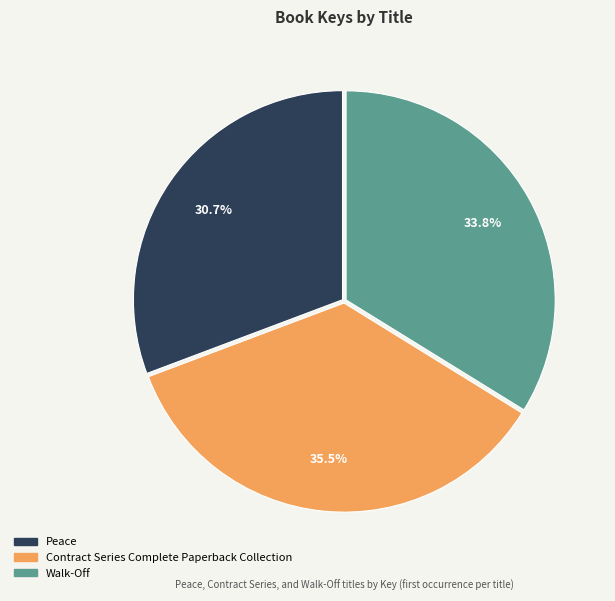

Between Peace and Walk-Off, which is larger?

Walk-Off